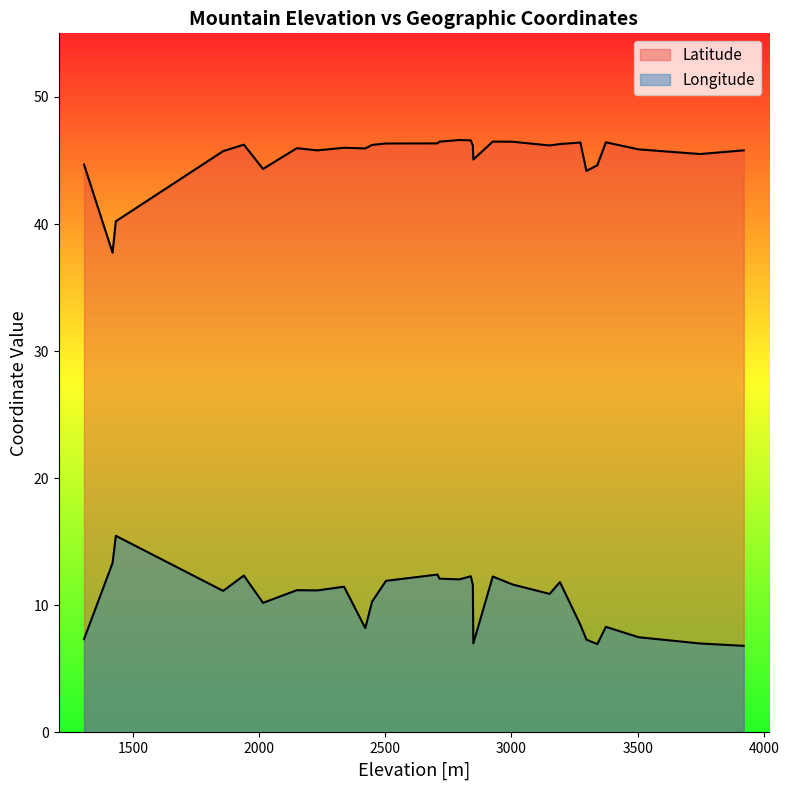

Where is the first local maximum for Longitude?

Monte Barracù